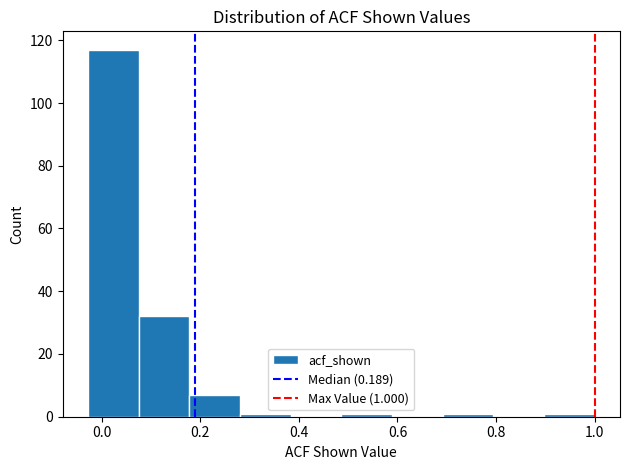

Which range on the x-axis has the tallest bar?

-0.02 to 0.08